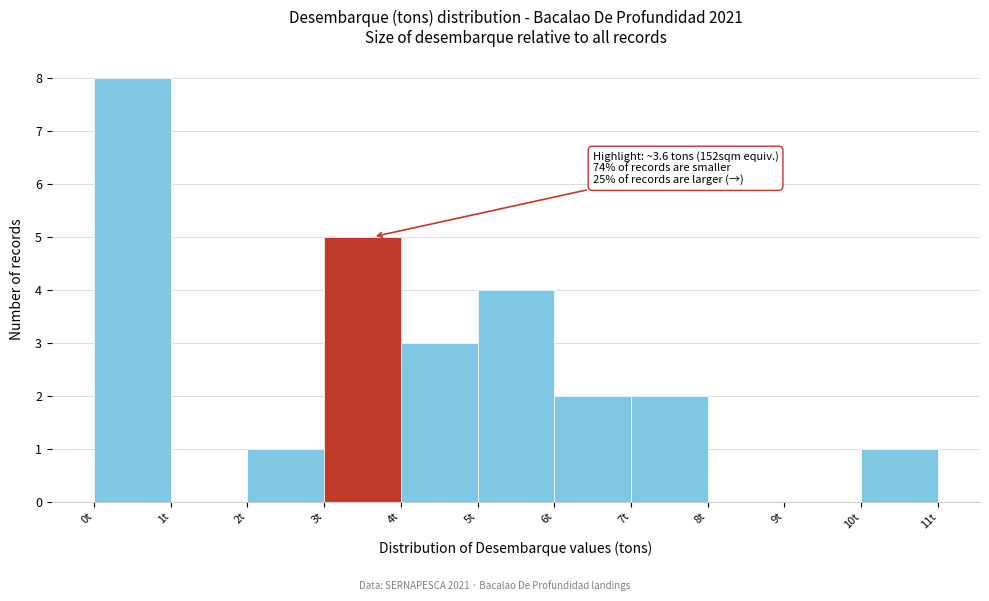

Over which range of the x-axis is the bar tallest?

0 to 1